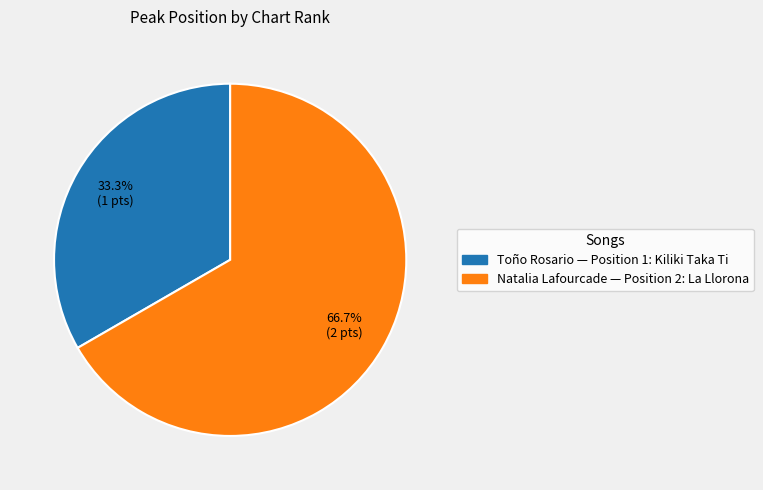

What is the total percentage of Toño Rosario — Position 1: Kiliki Taka Ti and Natalia Lafourcade — Position 2: La Llorona?

100.0%